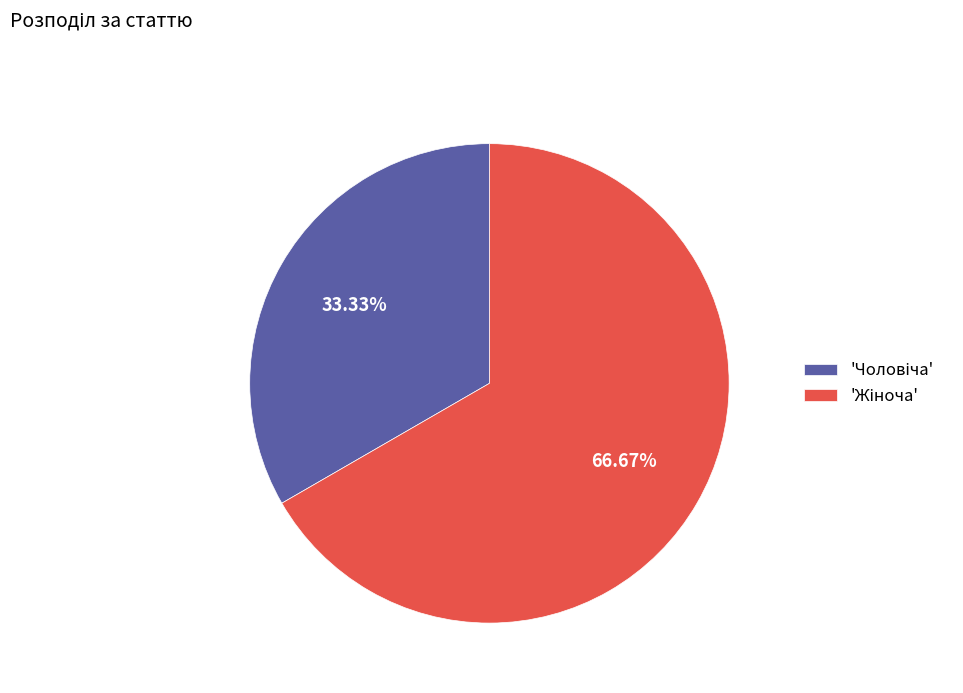

Does any single category account for the majority?

Yes